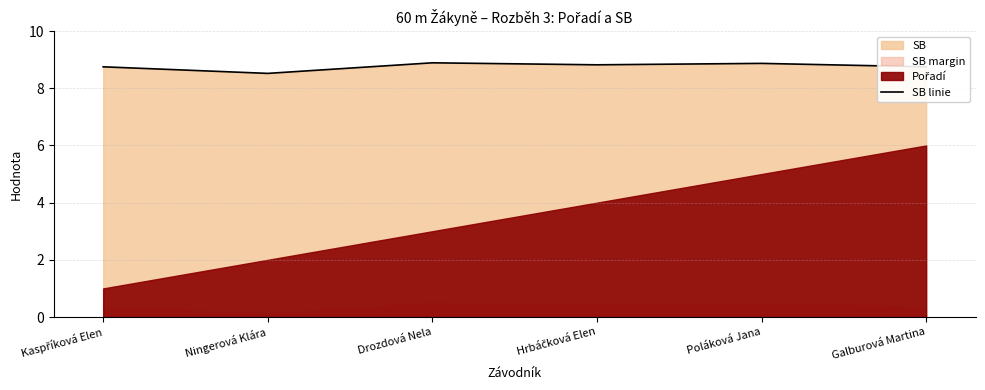

How many points are higher than both their immediate neighbors (excluding endpoints)?

2